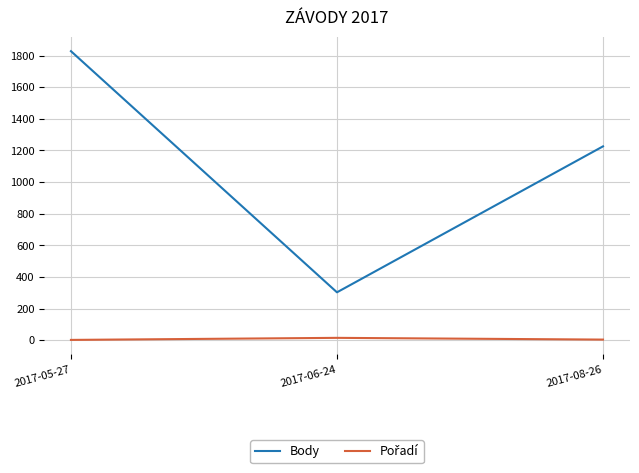

Which series has the largest range (max minus min)?

Body